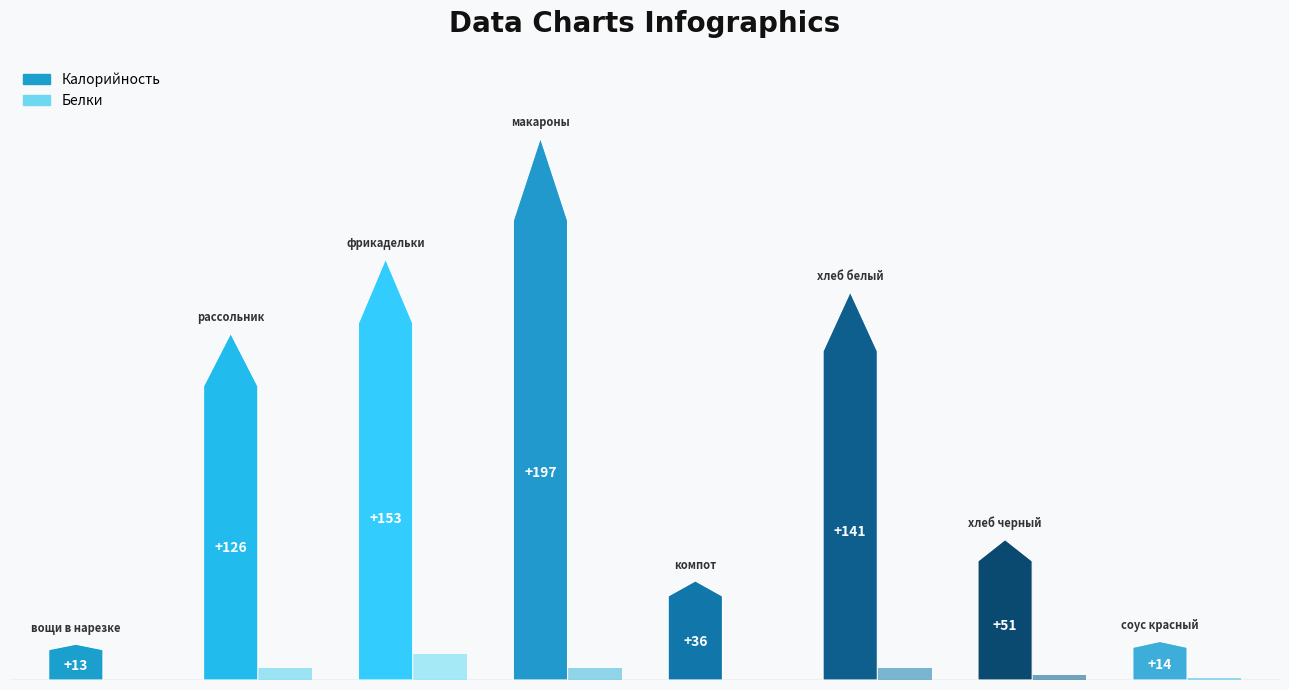

Which series has the largest total across all categories?

Калорийность